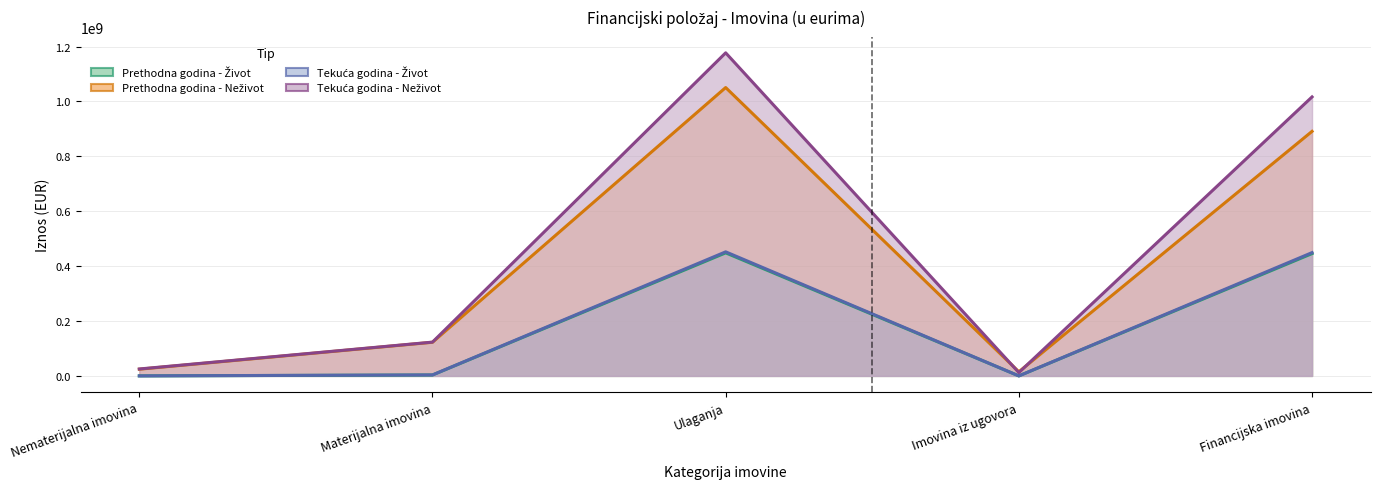

What are all the series names shown in the legend?

Prethodna godina - Život, Prethodna godina - Neživot, Tekuća godina - Život, Tekuća godina - Neživot